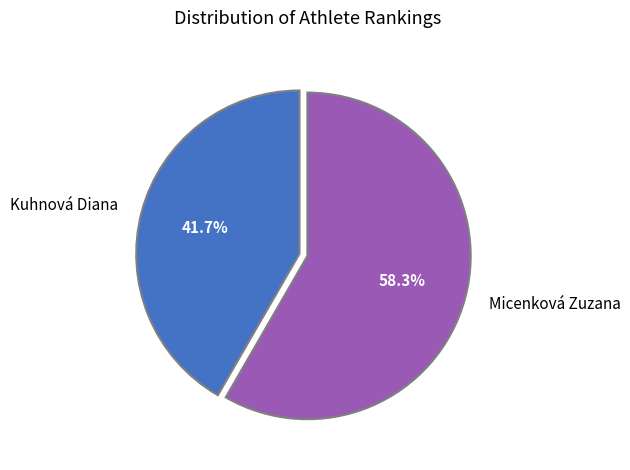

What is the ratio of the value at Kuhnová Diana to the value at Micenková Zuzana?

0.7